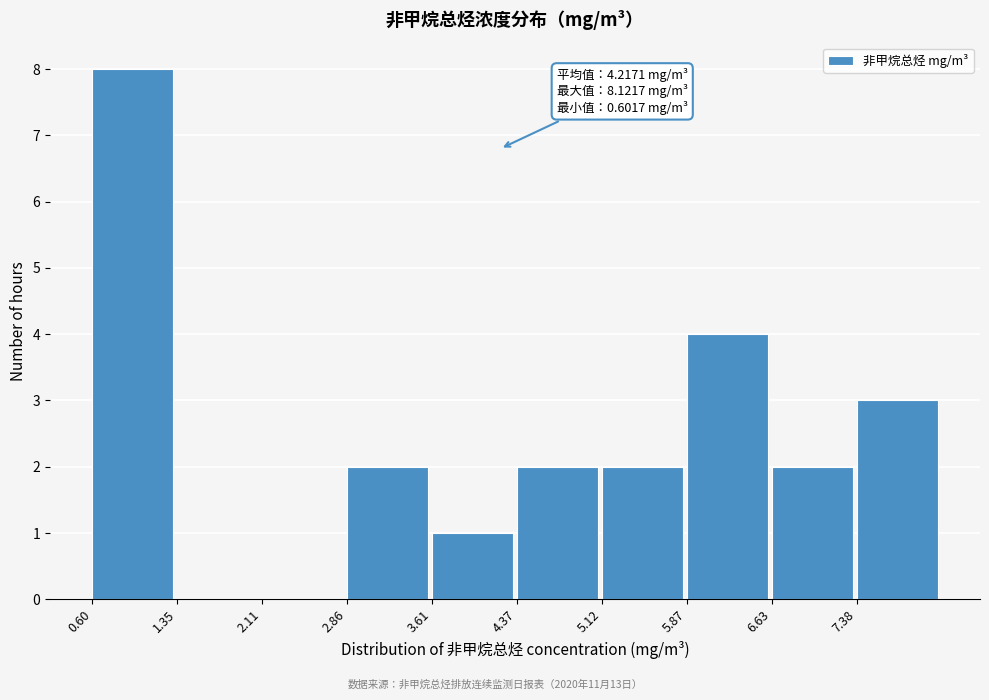

Which range on the x-axis has the tallest bar?

0.6 to 1.4